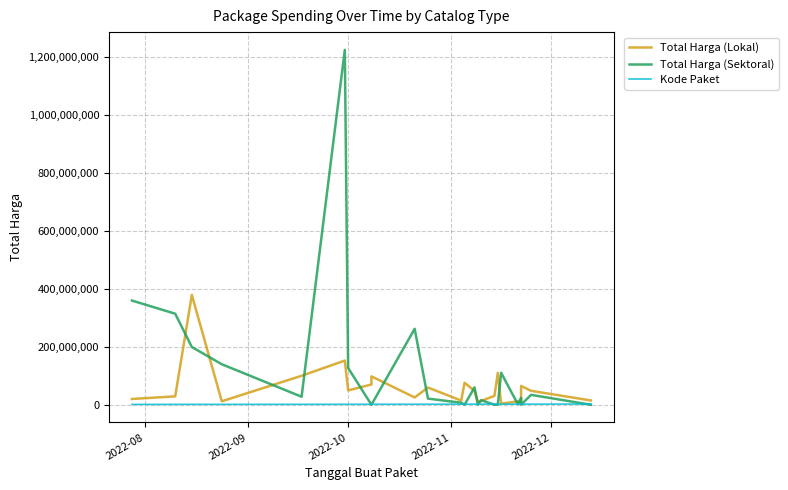

True or false: Total Harga (Sektoral) has more than 2 interior local peaks.

True